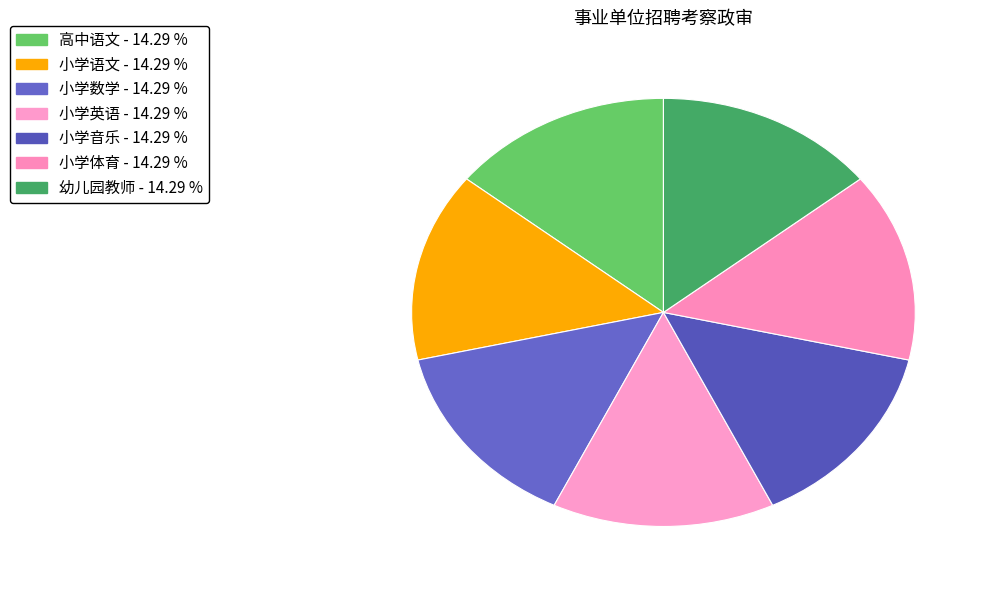

Is it true that 小学英语 is 20% of the pie?

False